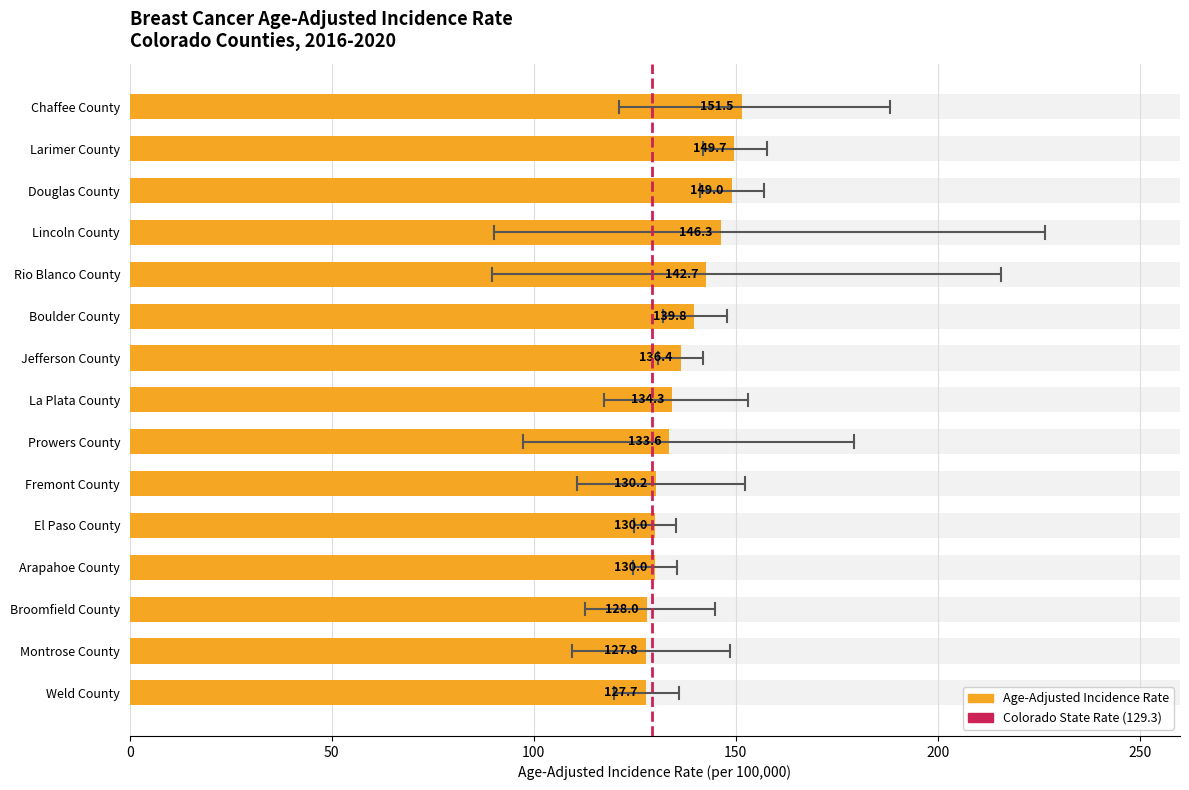

What is the maximum value shown in the chart?

226.6